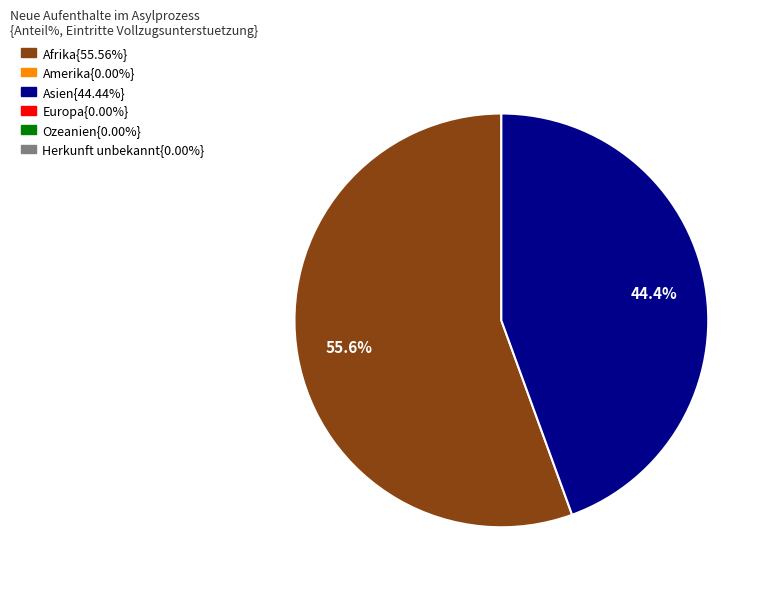

Is there any slice that represents more than half of the pie?

Yes